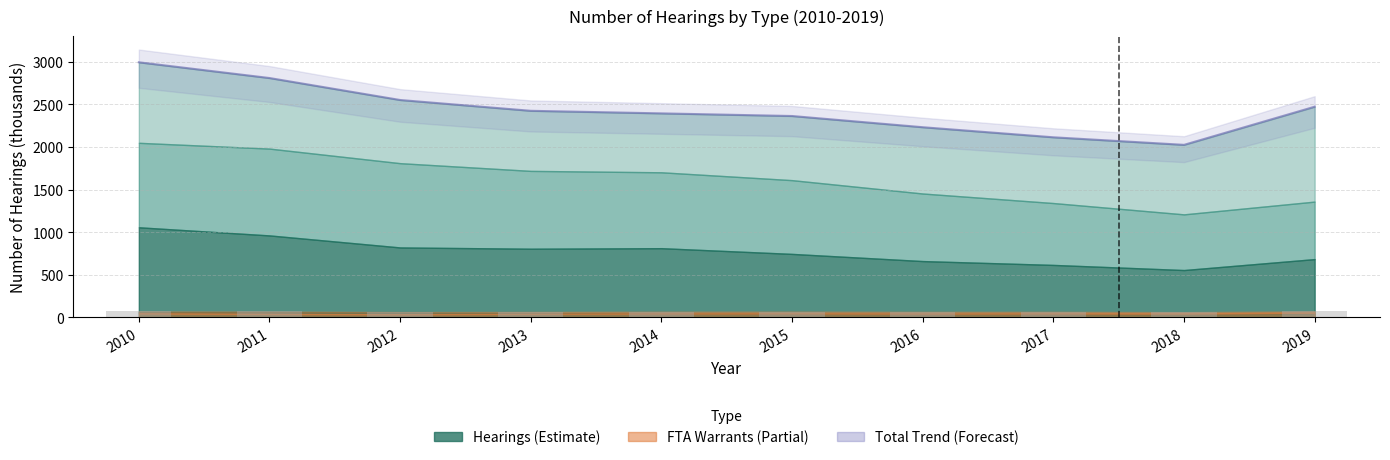

What is the smallest value displayed?

62.2